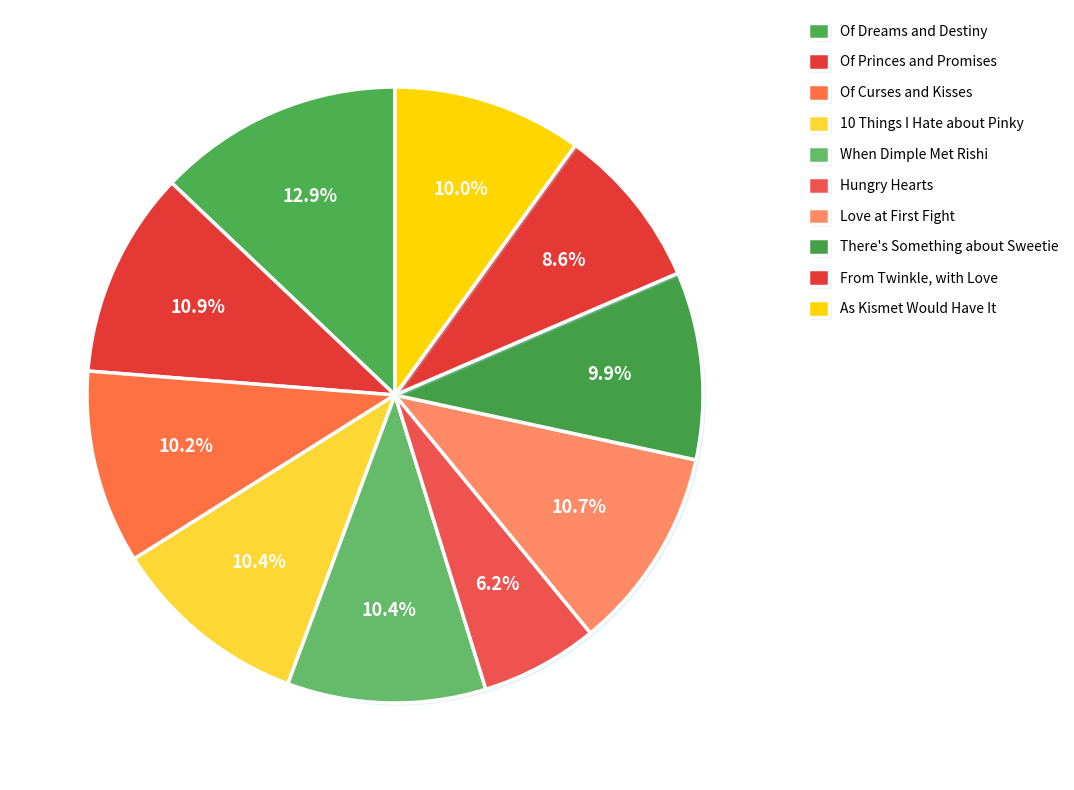

Count the number of slices in the pie.

10